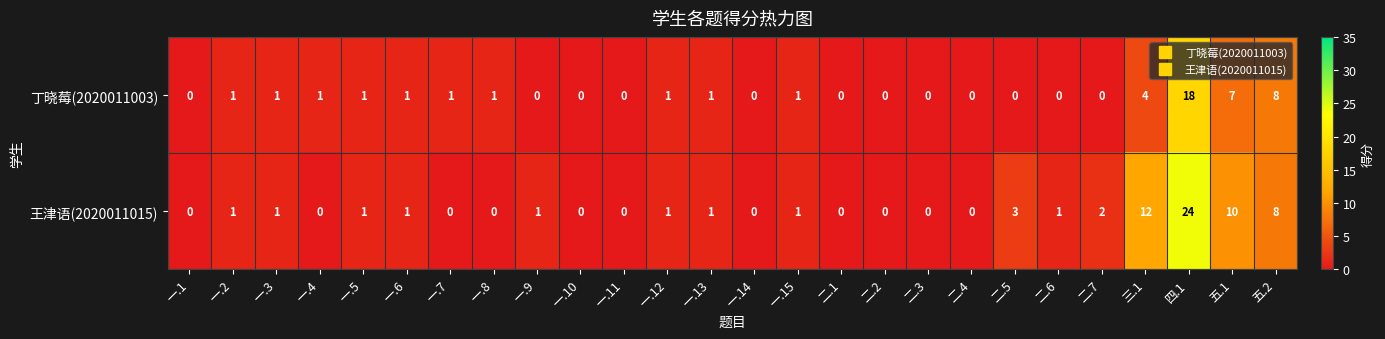

List the series in order of their peak value, lowest first.

丁晓莓(2020011003), 王津语(2020011015)